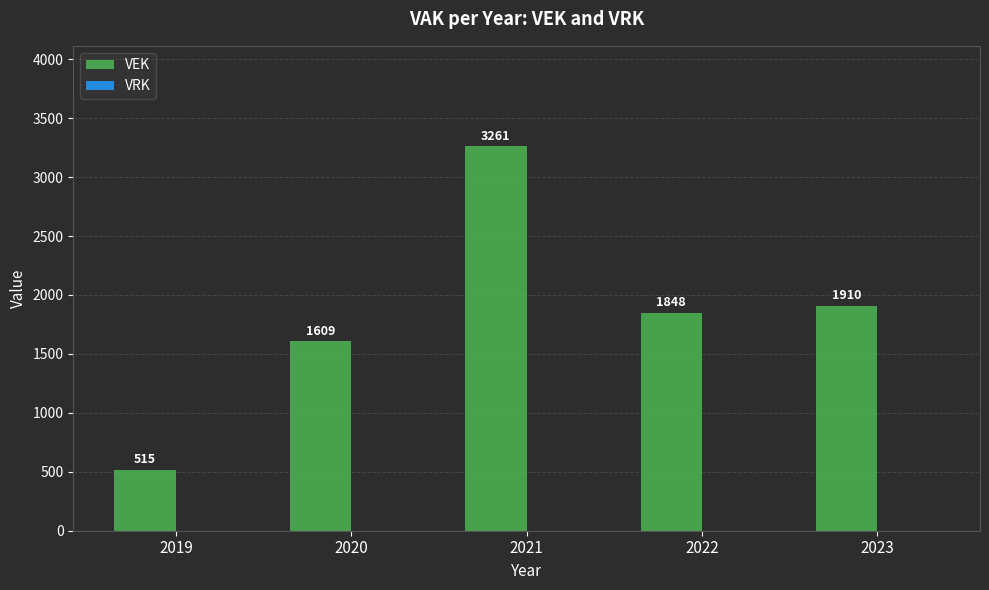

What is the sum of all values?

9143